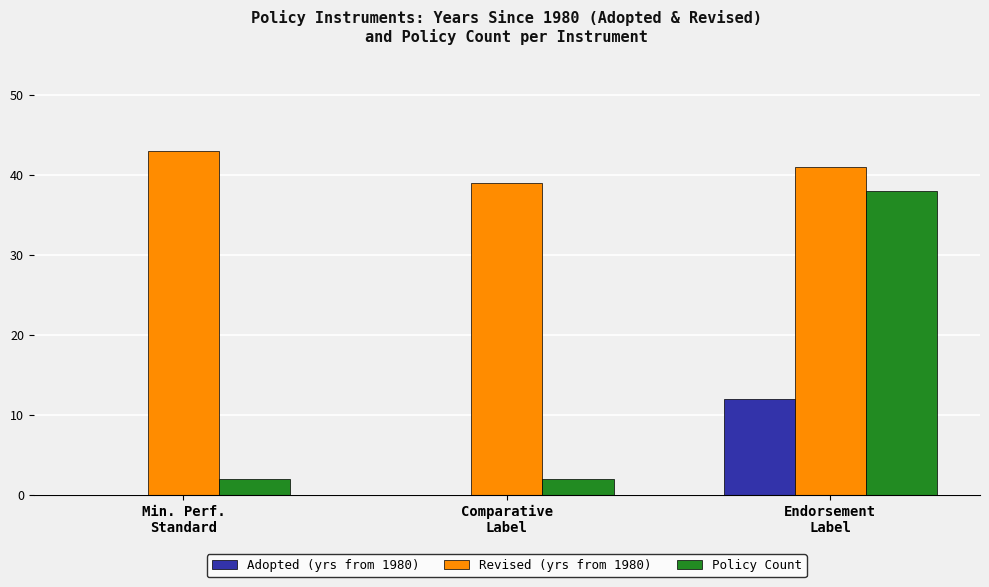

At which category does the chart reach its peak across all series?

Min. Perf.
Standard